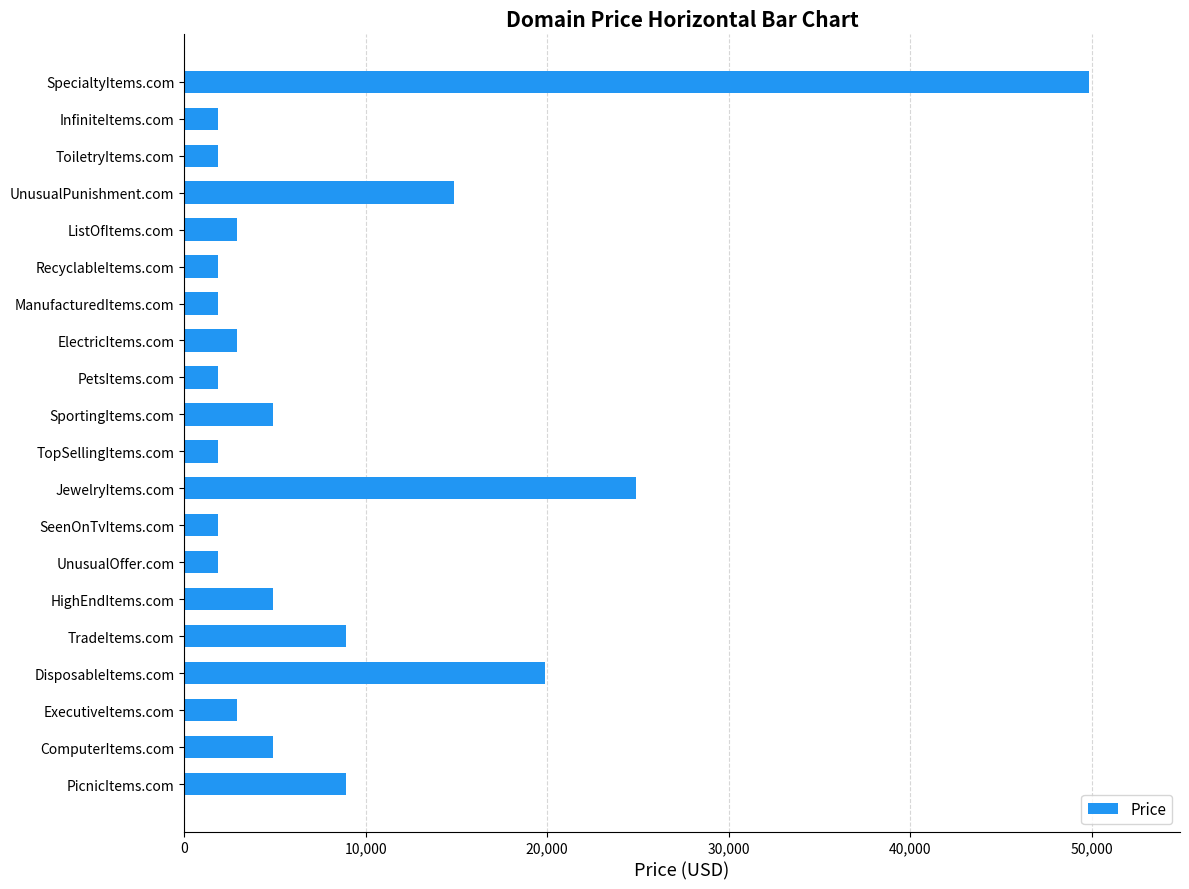

What is the sum of the values at PicnicItems.com and UnusualPunishment.com?

23776